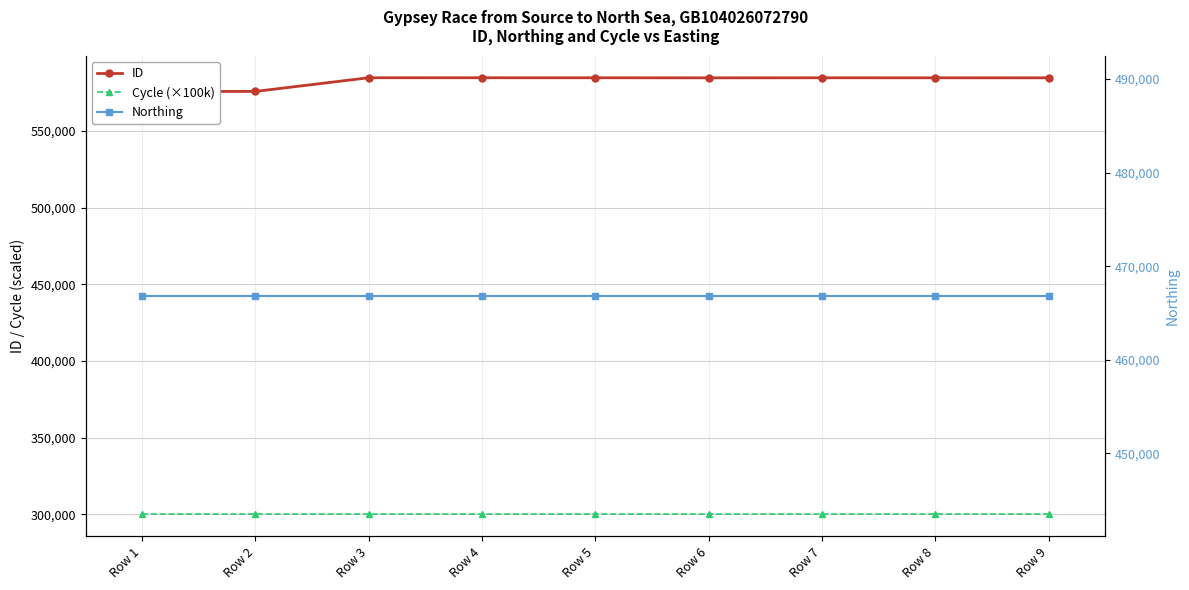

True or false: Cycle (×100k) has more than 2 points higher than both neighbors.

False